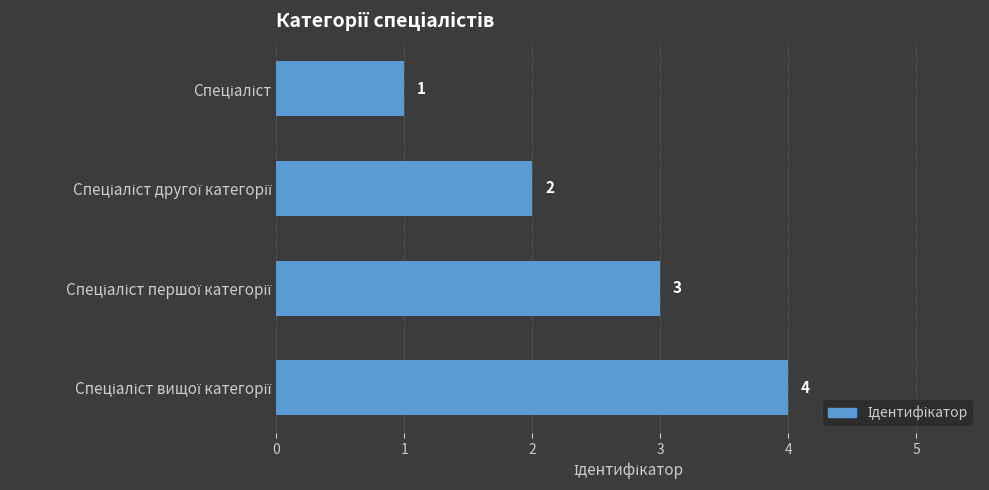

What is the value of the 4th bar from the top?

4